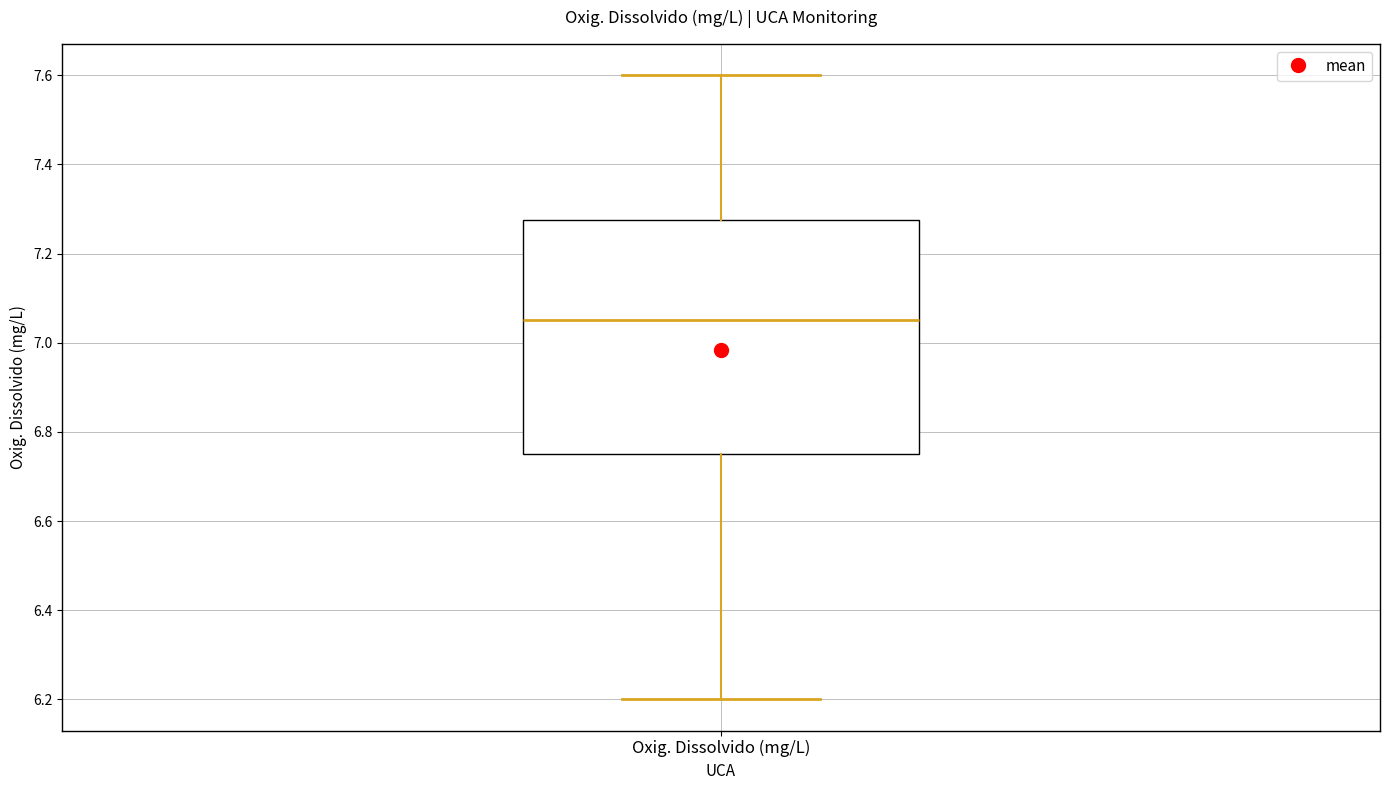

Read this box plot against the y-axis: the position of the median line, the range covered by the box, and the ends of both whiskers. The values are not printed on the chart, so give them approximately, as read against the axis.

median 7.06, box 6.76 to 7.28, whiskers 6.20 to 7.60